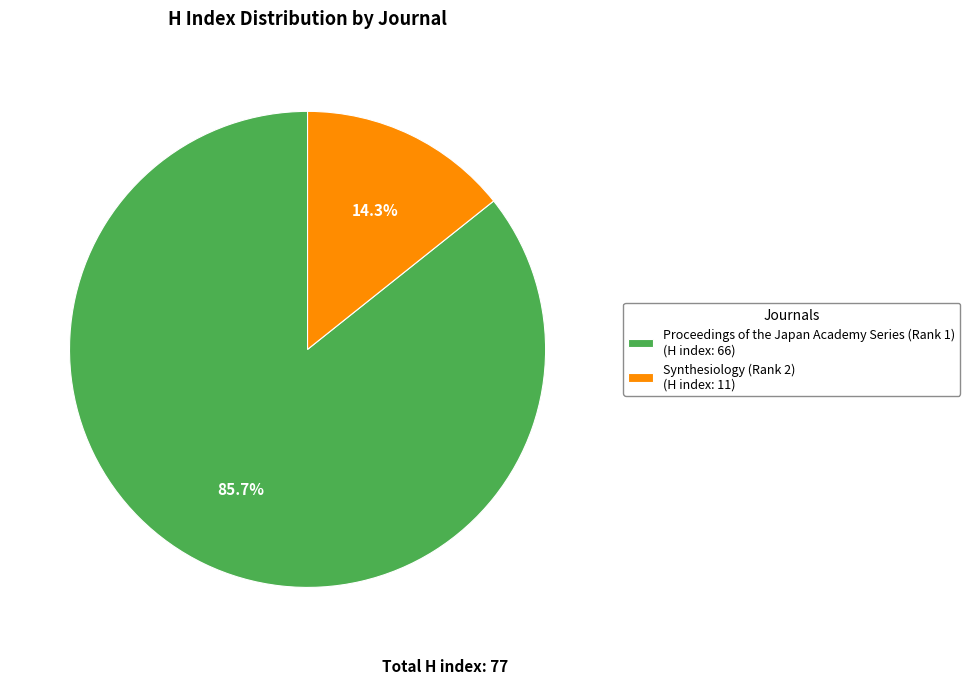

To the nearest percent, what is the difference between the Proceedings of the Japan Academy Series (Rank 1) and Synthesiology (Rank 2) slice percentages?

71%